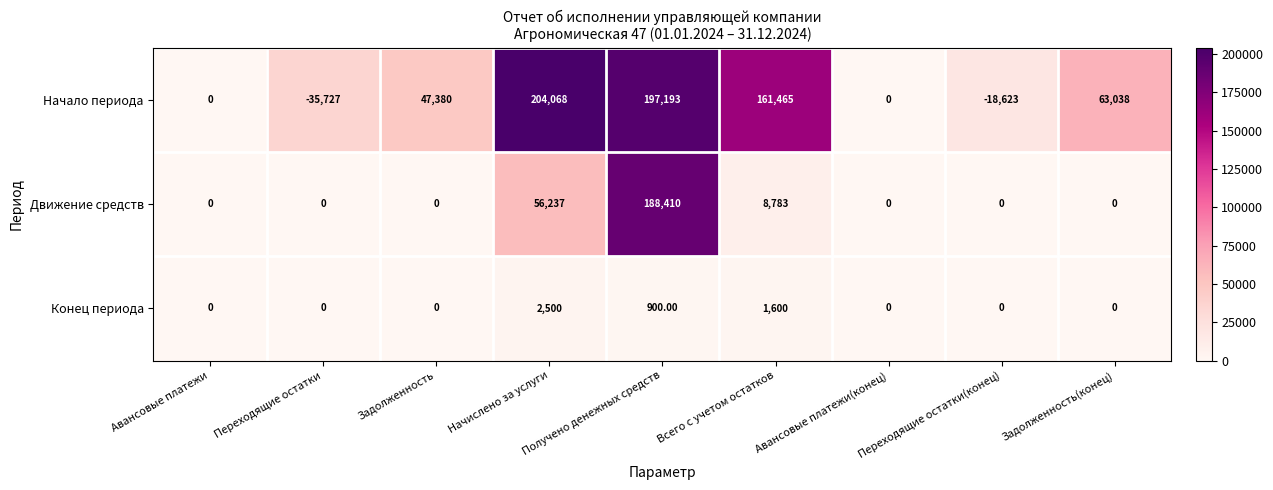

What is the average value of the Конец периода series?

556